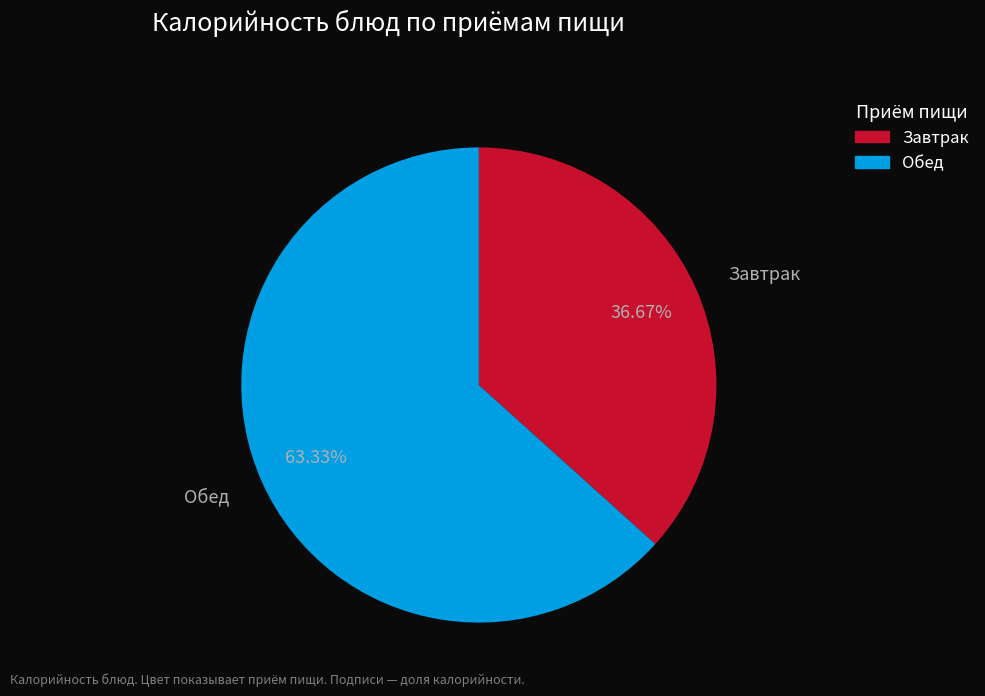

Do Обед and Завтрак together represent more than half of the pie?

Yes